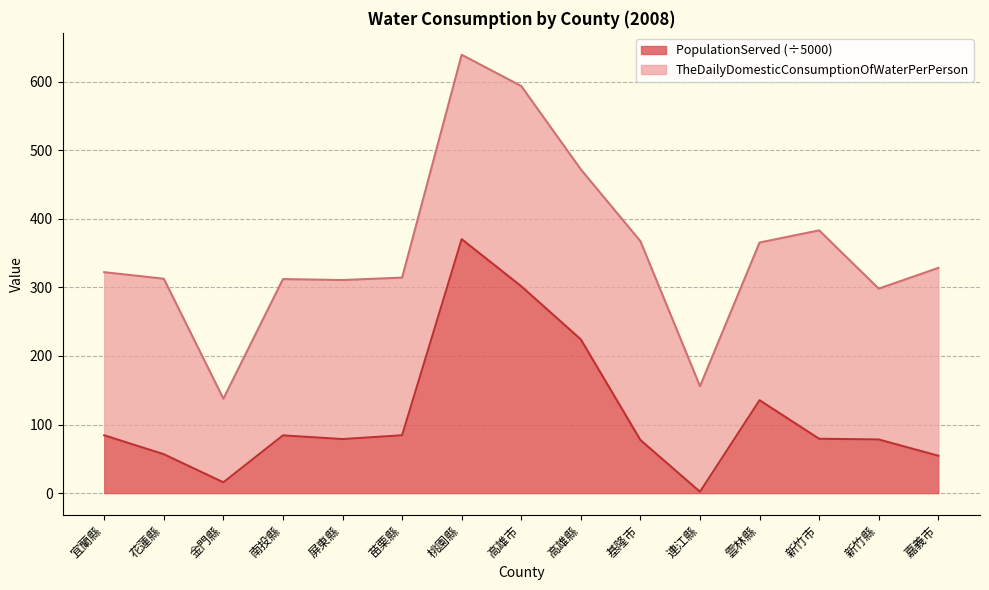

Read the value at 花蓮縣.

56.7